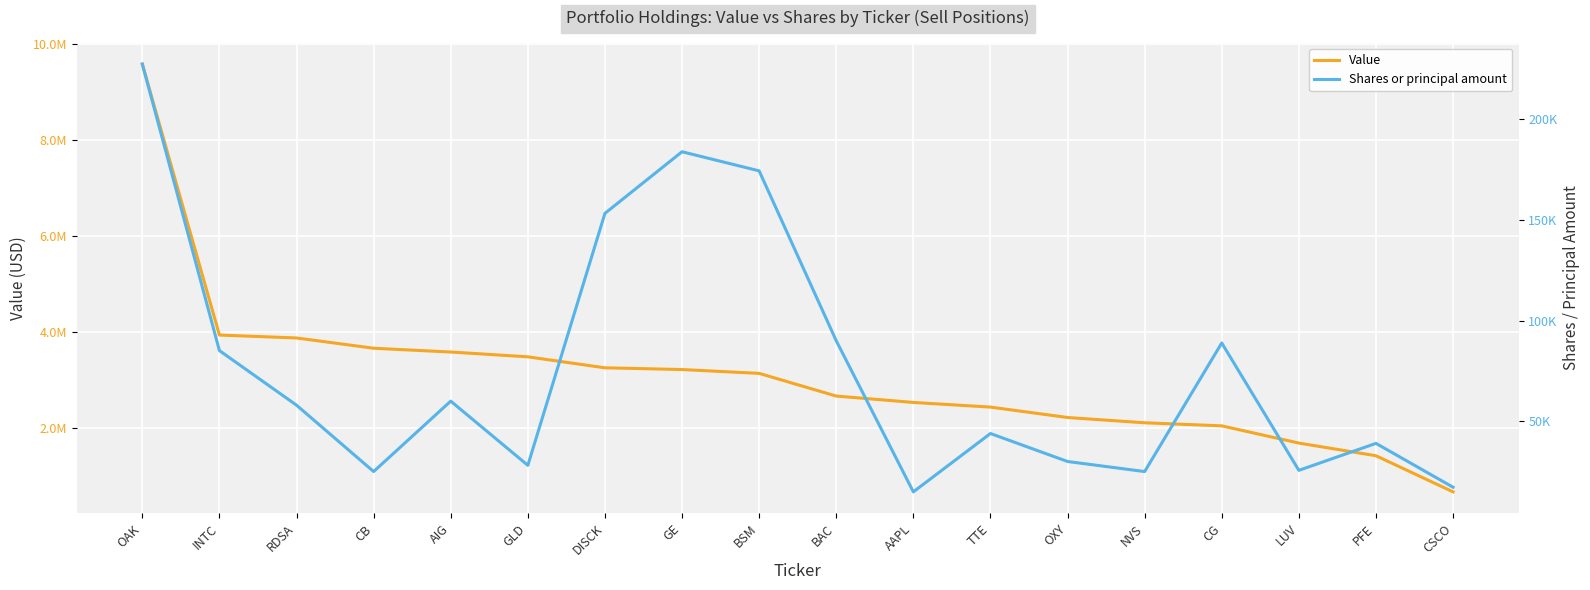

True or false: Value has more than 2 points higher than both neighbors.

False